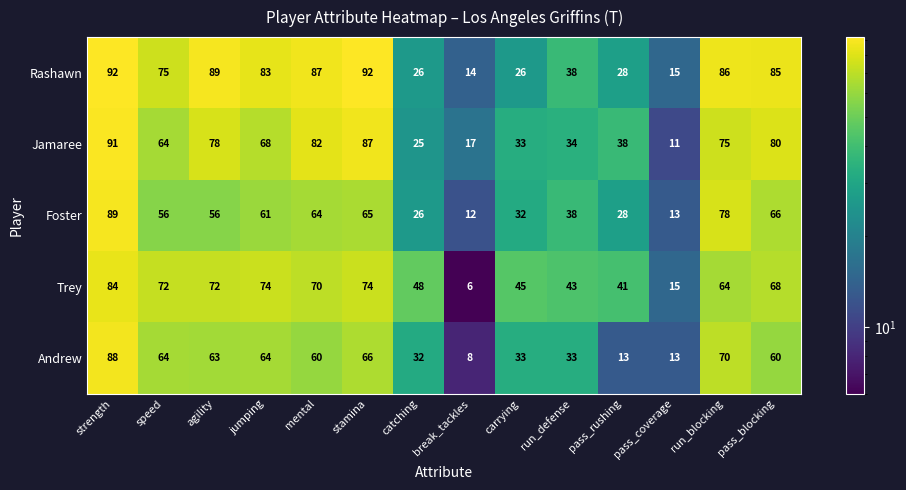

What is the average value of the Rashawn series?

60